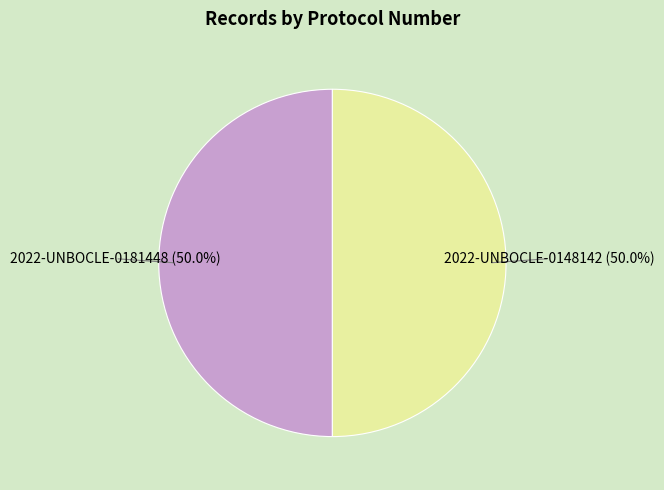

The 2022-UNBOCLE-0148142 slice represents 50% of the pie. True or false?

True